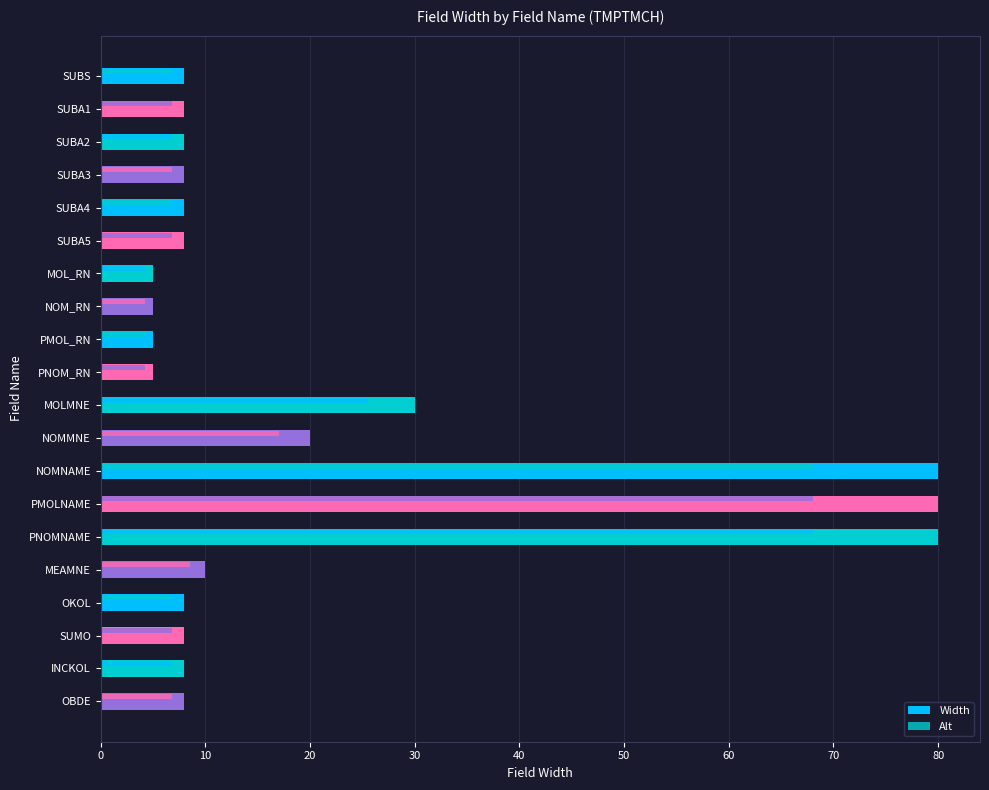

Read the value at MOL_RN.

5